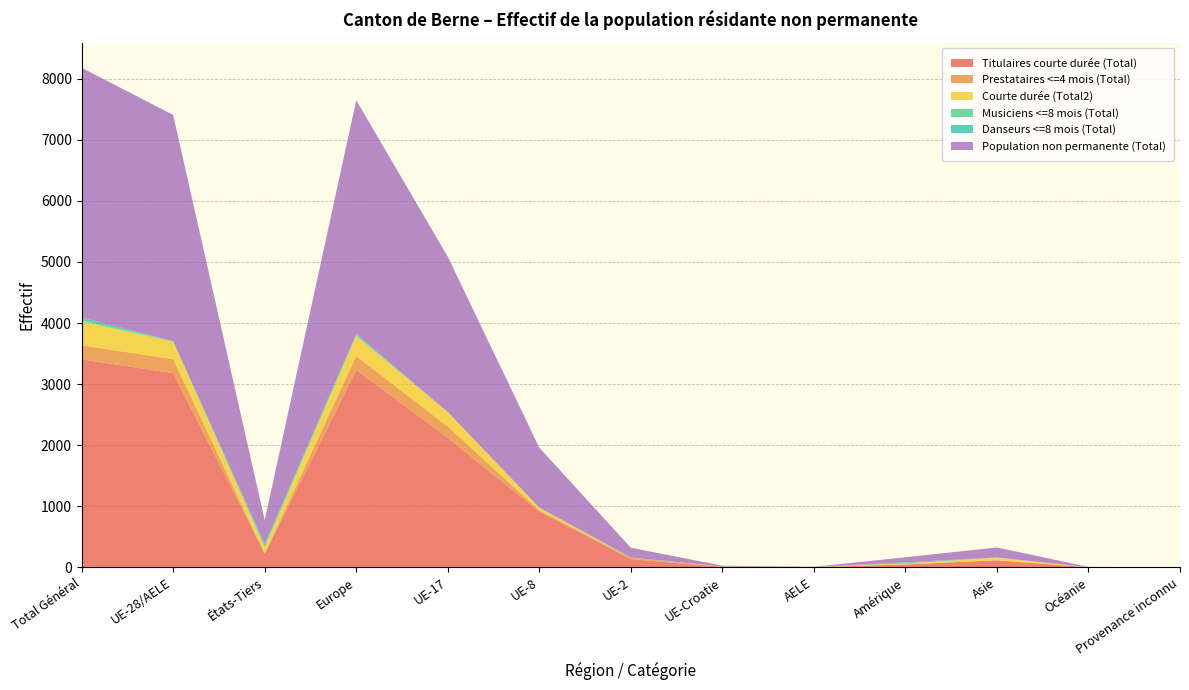

Reading left to right, extract all data points from this chart.

Titulaires courte durée (Total): 3404	3179	225	3231	2121	912	135	9	2	48	115	1	0
Prestataires <=4 mois (Total): 230	229	1	229	184	22	23	0	0	0	1	0	0
Courte durée (Total2): 394	286	108	327	237	41	0	5	3	17	45	0	0
Musiciens <=8 mois (Total): 18	9	9	13	1	5	3	0	0	1	0	2	0
Danseurs <=8 mois (Total): 43	0	43	23	0	0	0	0	0	17	2	1	0
Population non permanente (Total): 4089	3703	386	3823	2543	980	161	14	5	83	163	4	0